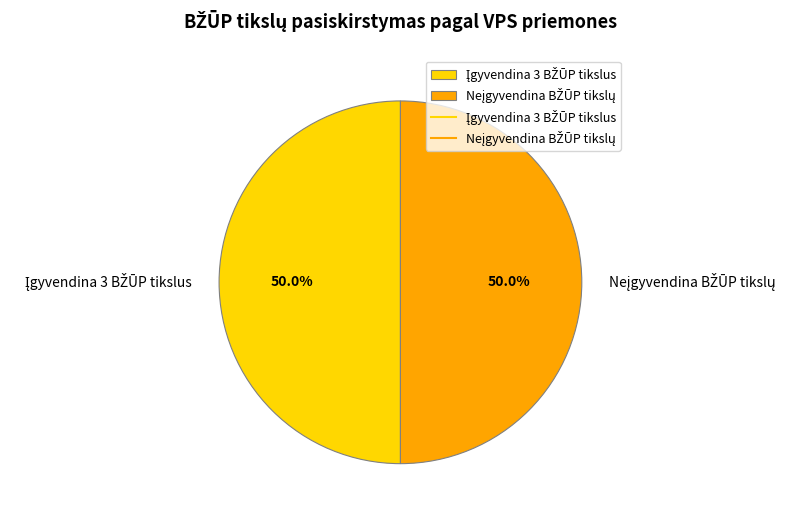

How many segments does this pie chart have?

2